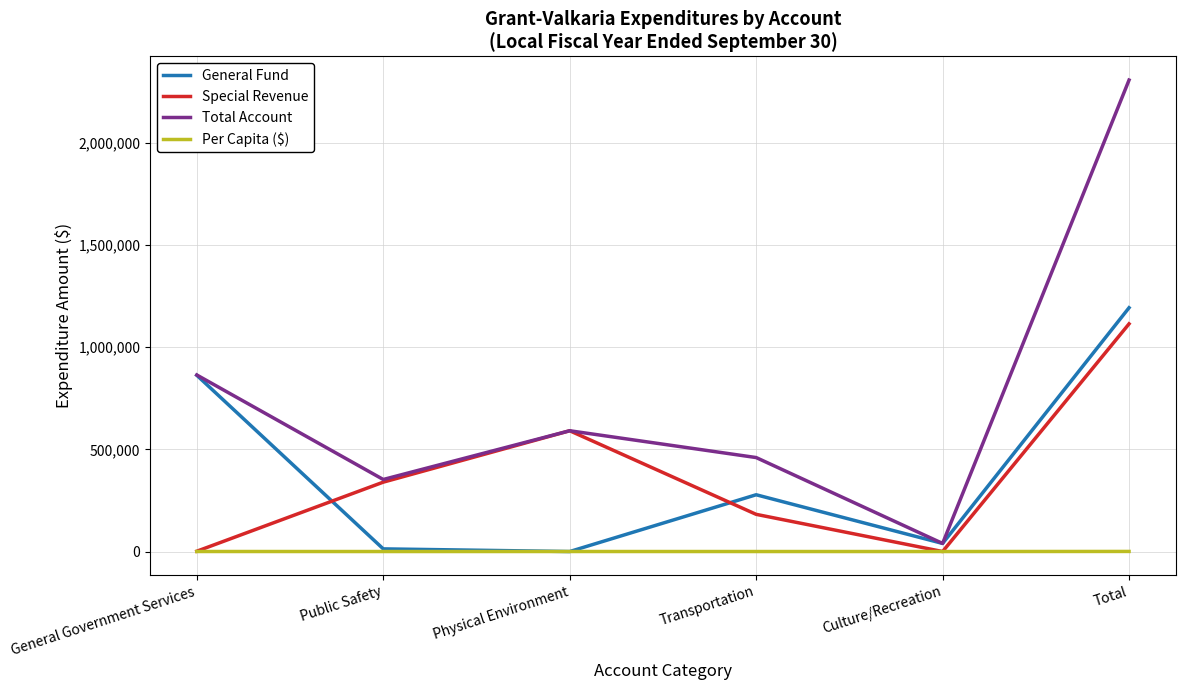

Rank the categories by Total Account value from highest to lowest.

Total, General Government Services, Physical Environment, Transportation, Public Safety, Culture/Recreation